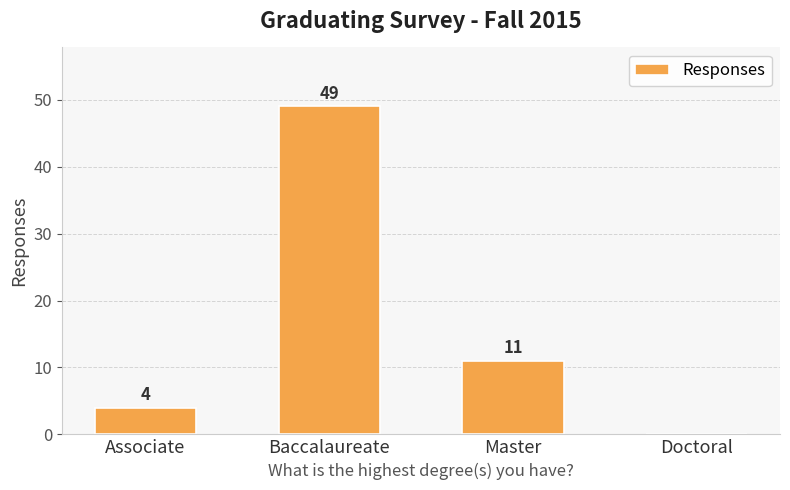

True or false: the data shows 3 at Master.

False